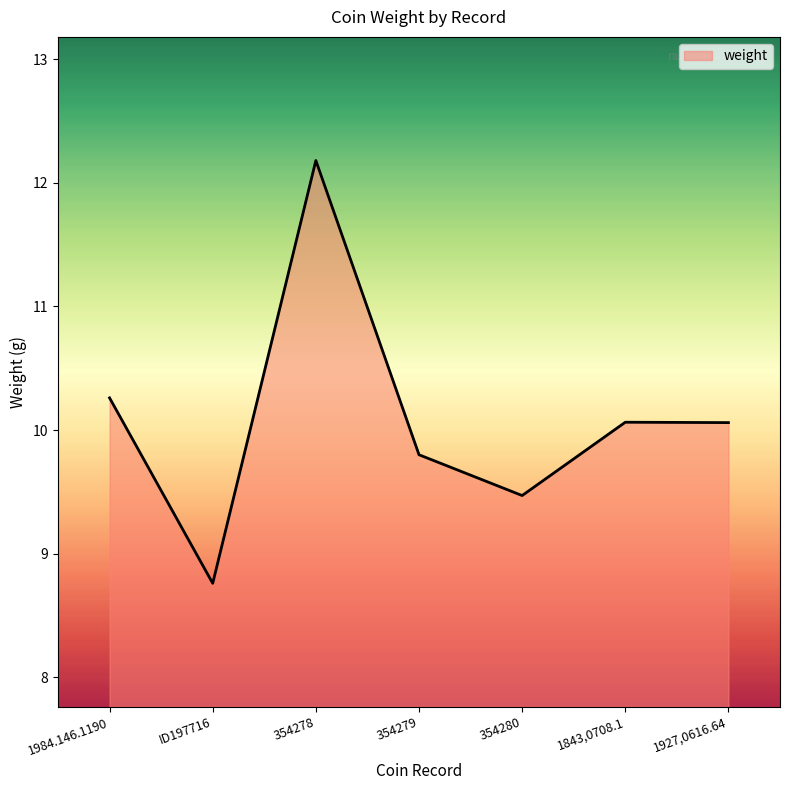

How many categories are shown in the chart?

7